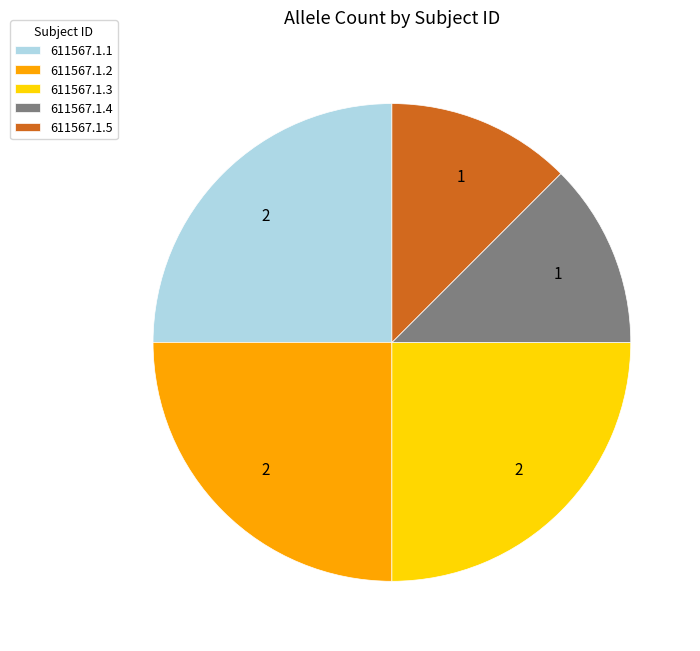

Does 611567.1.1 represent more than half of the total?

No